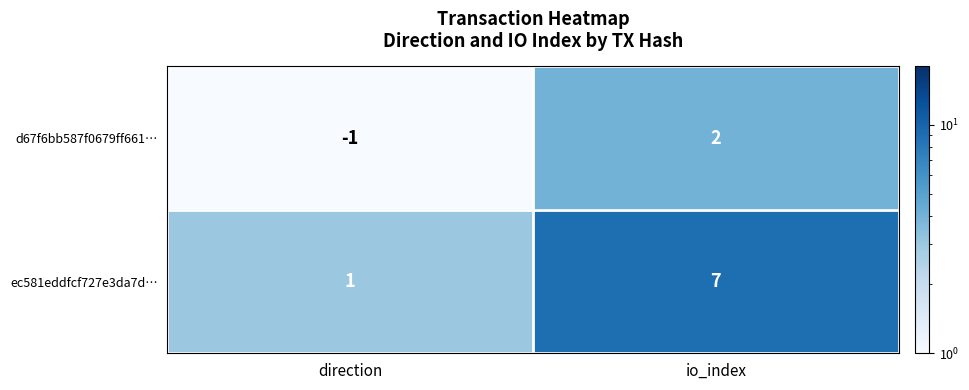

What is the total value across all series at io_index?

9